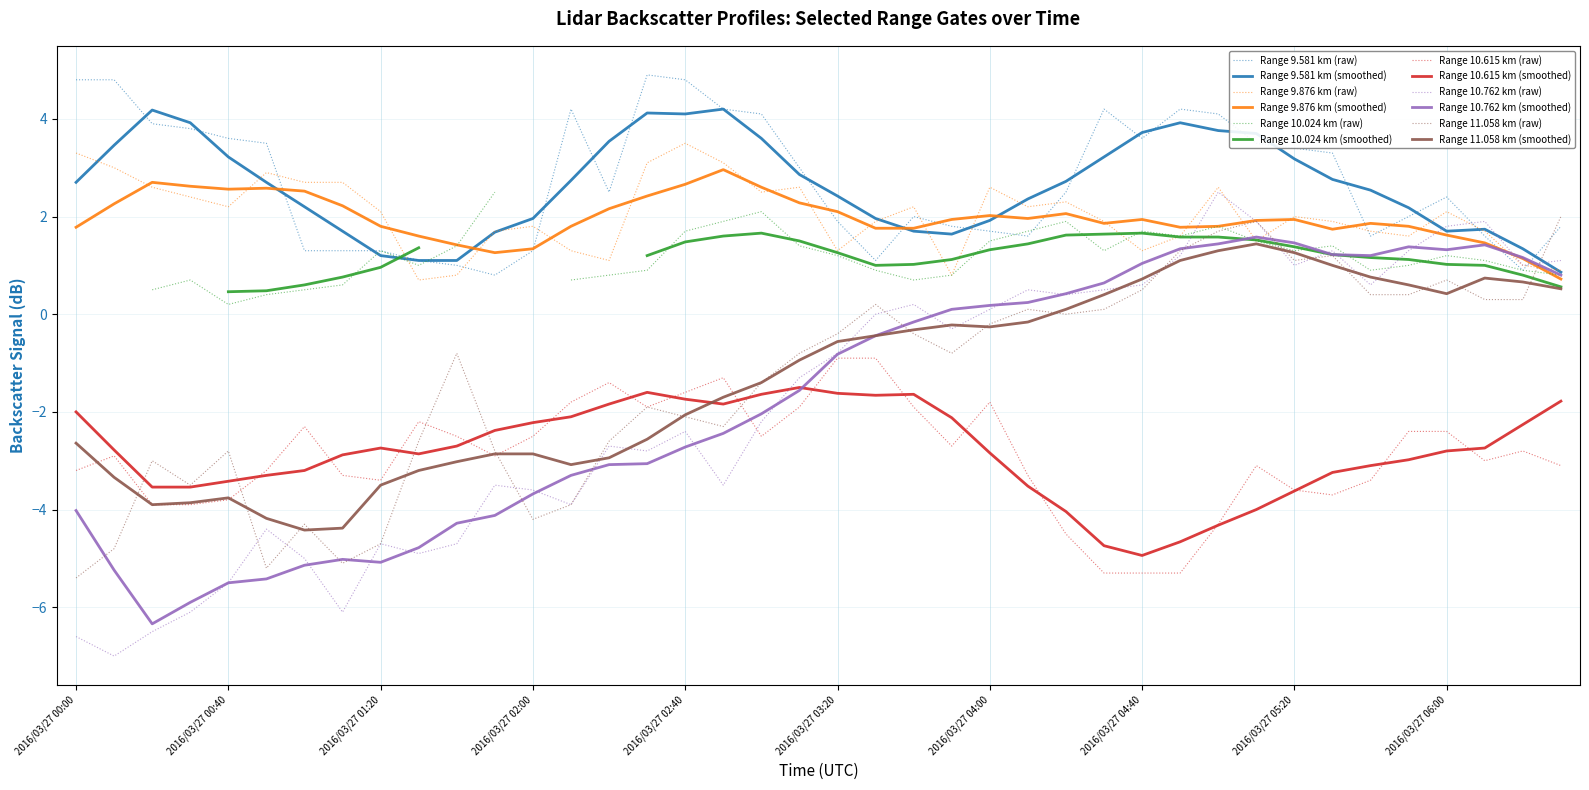

What is the label of the 11th point from the right?

2016/03/27 04:50